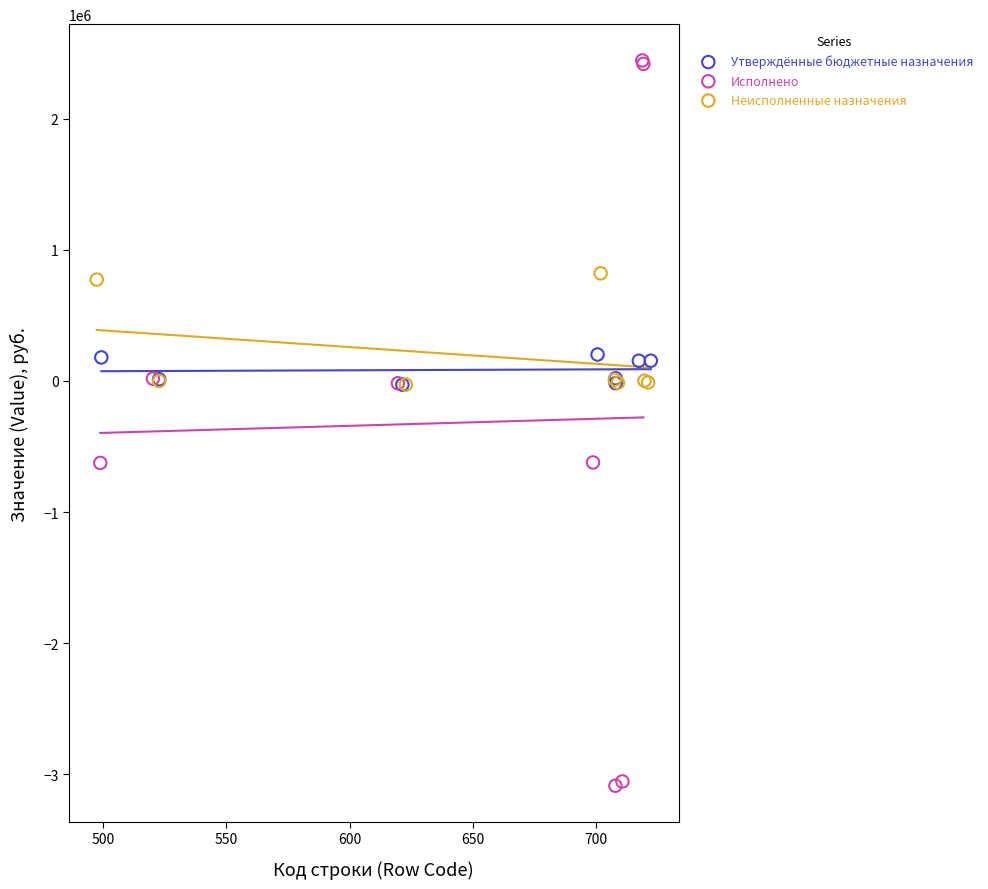

Which series has the largest Y range (max minus min)?

Исполнено